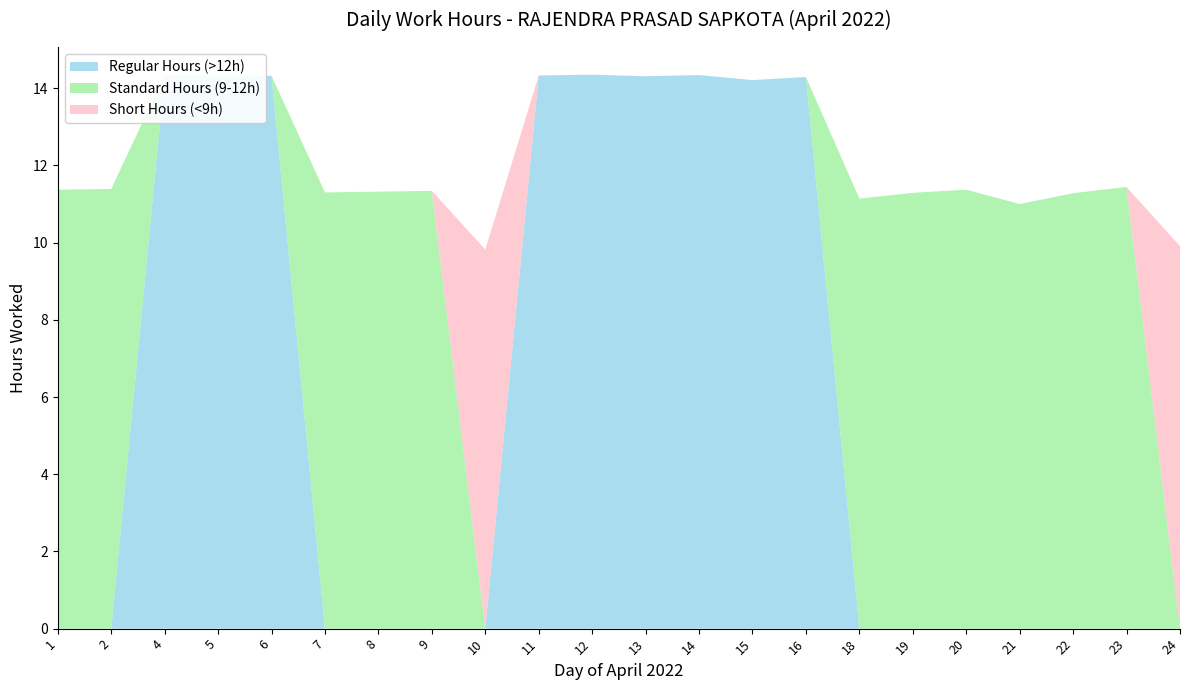

Reading left to right, extract all data points from this chart.

Regular Hours (>12h): 1=0.0	2=0.0	4=14.3	5=14.3	6=14.3	7=0.0	8=0.0	9=0.0	10=0.0	11=14.3	12=14.3	13=14.3	14=14.3	15=14.2	16=14.3	18=0.0	19=0.0	20=0.0	21=0.0	22=0.0	23=0.0	24=0.0
Standard Hours (9-12h): 1=11.4	2=11.4	4=0.0	5=0.0	6=0.0	7=11.3	8=11.3	9=11.3	10=0.0	11=0.0	12=0.0	13=0.0	14=0.0	15=0.0	16=0.0	18=11.1	19=11.3	20=11.4	21=11.0	22=11.3	23=11.4	24=0.0
Short Hours (<9h): 1=0.0	2=0.0	4=0.0	5=0.0	6=0.0	7=0.0	8=0.0	9=0.0	10=9.8	11=0.0	12=0.0	13=0.0	14=0.0	15=0.0	16=0.0	18=0.0	19=0.0	20=0.0	21=0.0	22=0.0	23=0.0	24=9.9